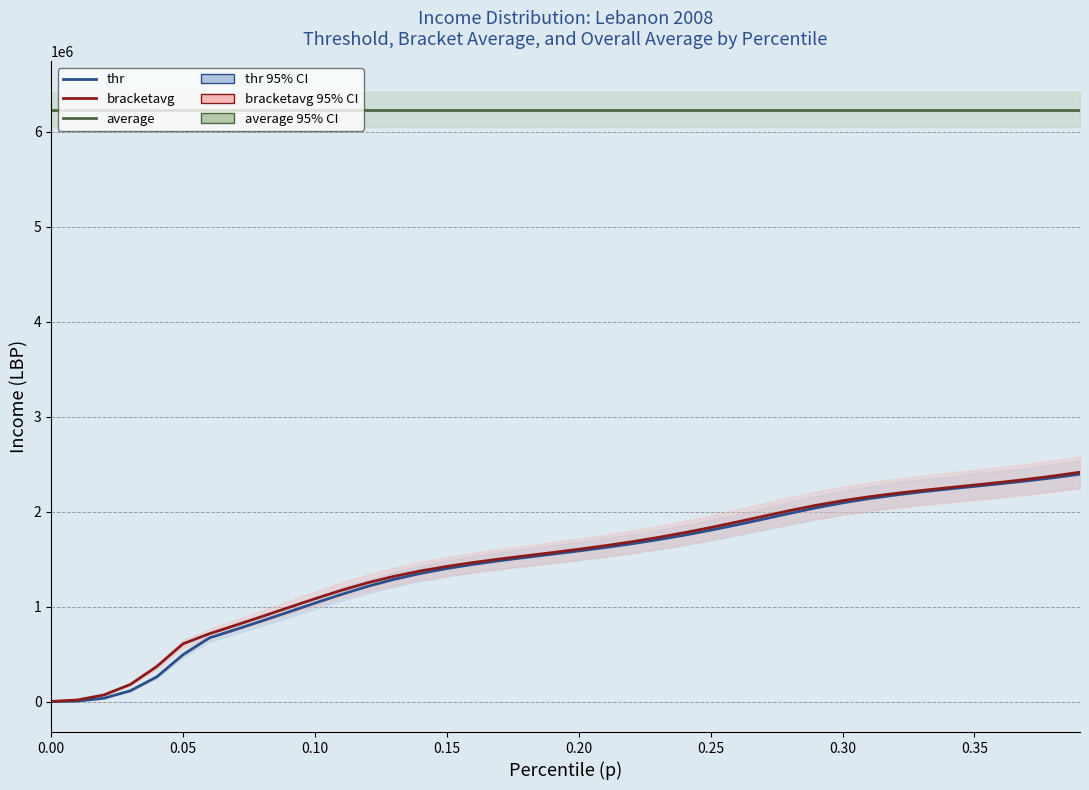

Which series has the largest range (max minus min)?

bracketavg